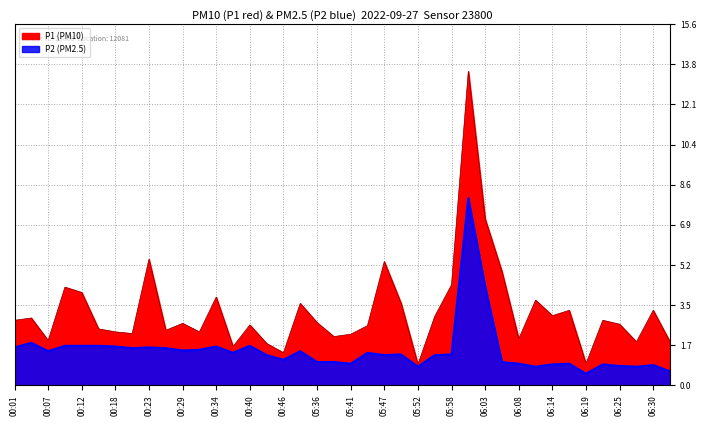

What are all the series names shown in the legend?

P1, P2